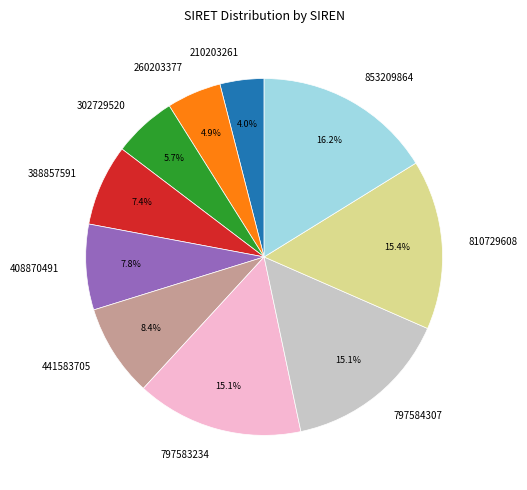

Do 441583705 and 797584307 together represent more than half of the pie?

No